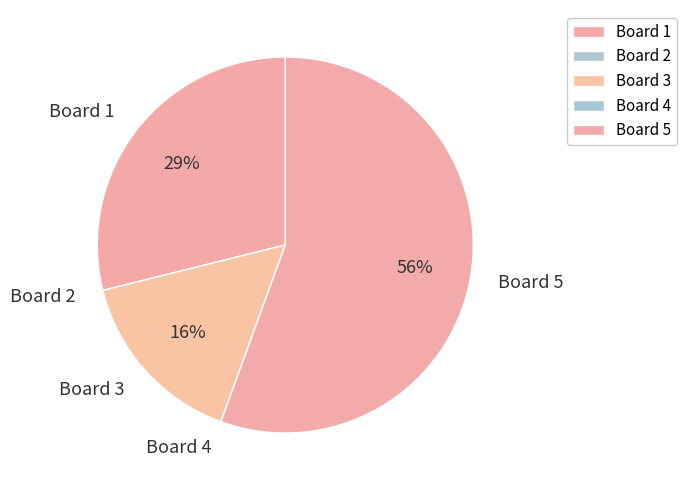

Which category has the biggest portion of the pie?

Board 5